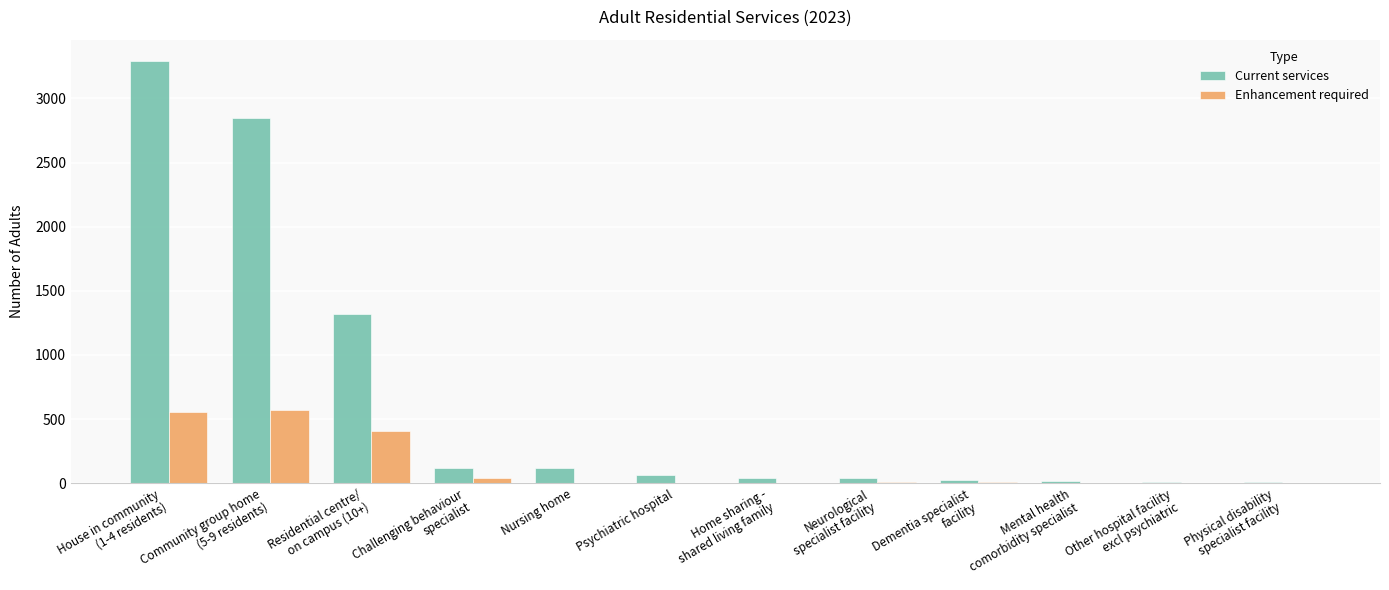

Which series has the largest total across all categories?

Current services